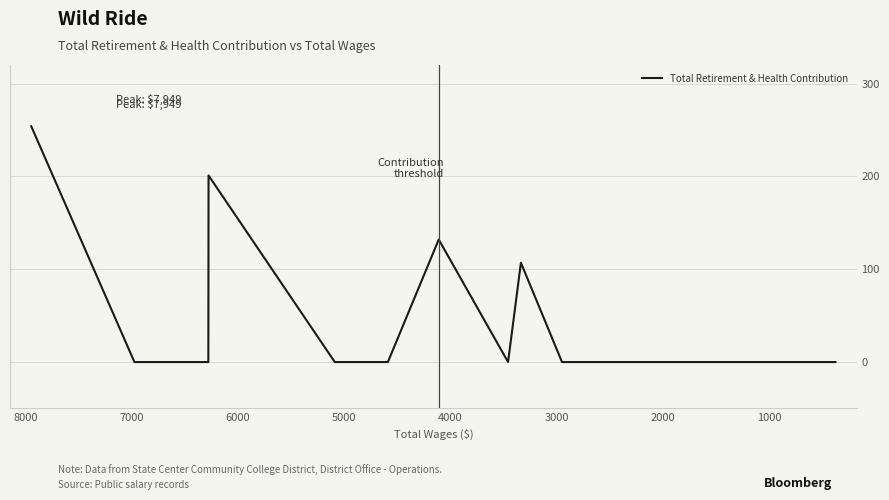

True or false: the data shows -176 at 14.

False